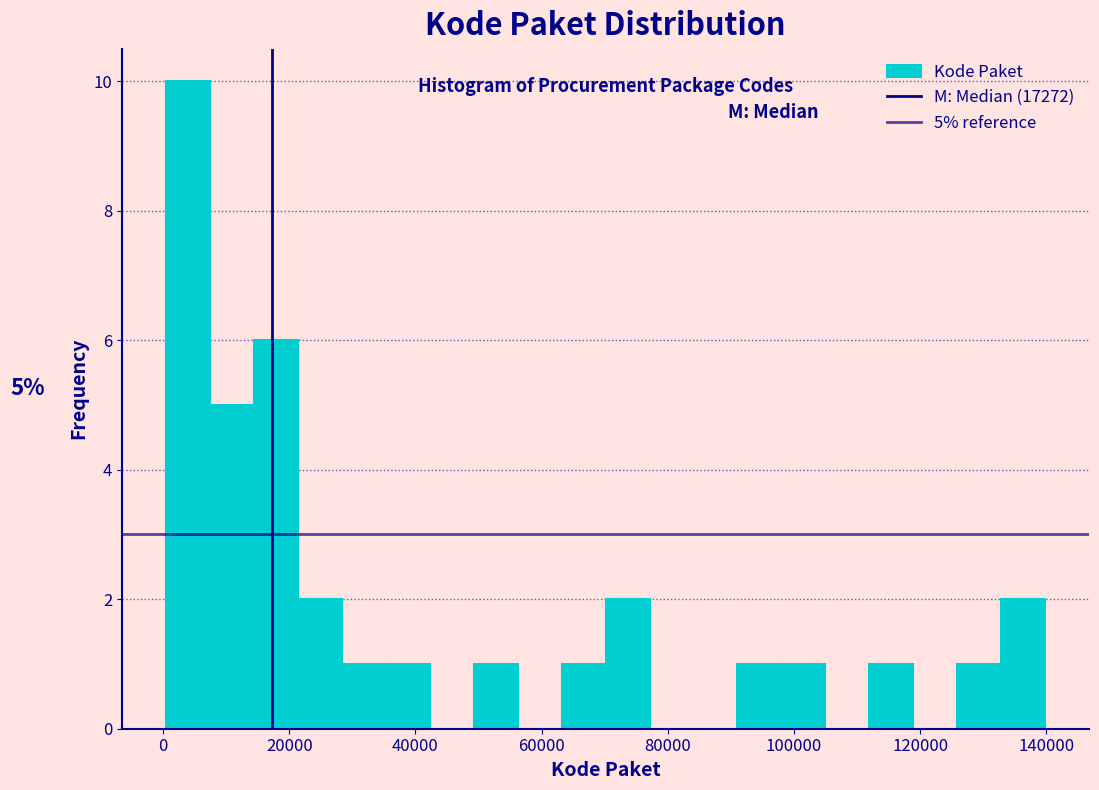

Read against the x-axis, roughly where is the centre of the tallest bar?

4000